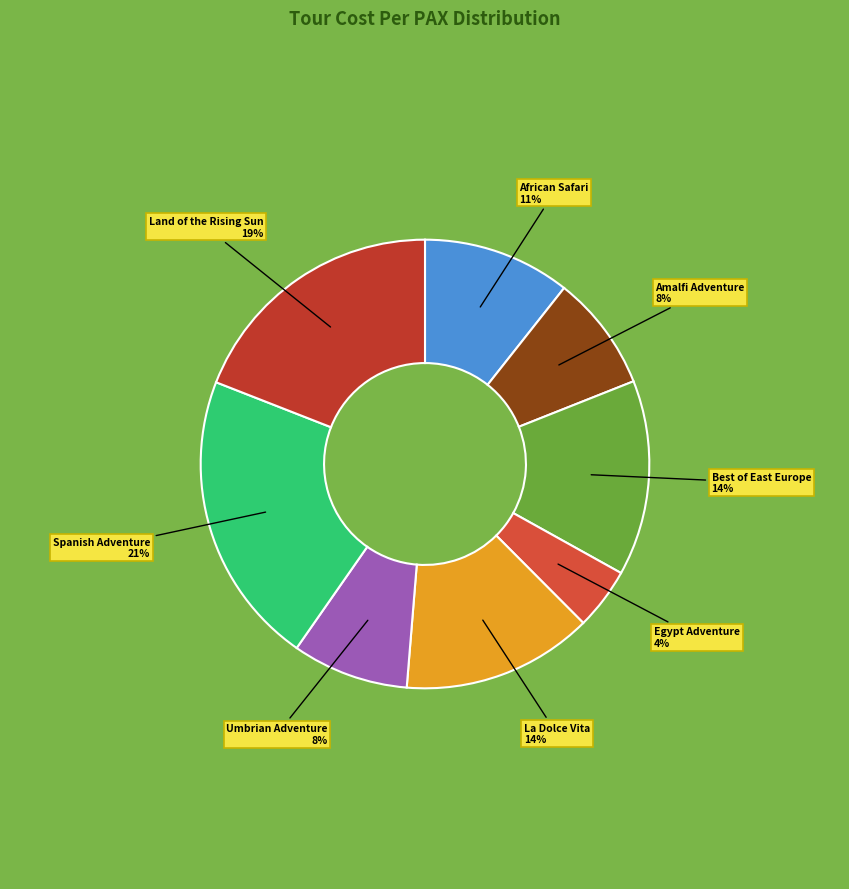

How many slices are in this pie chart?

8